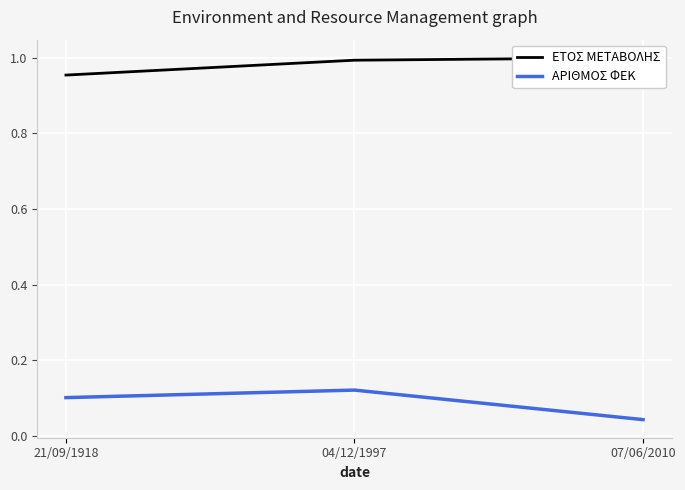

True or false: ΕΤΟΣ ΜΕΤΑΒΟΛΗΣ has a value of 1.6 at 04/12/1997.

False